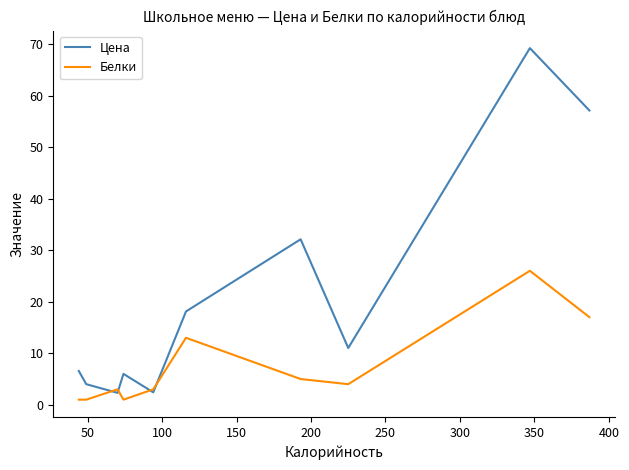

At how many categories does at least one series exceed 54?

2